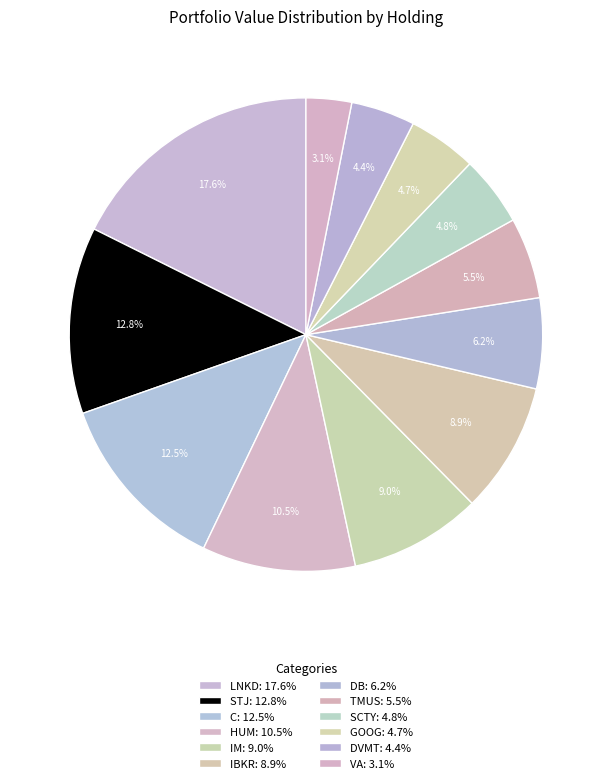

How many slices are in this pie chart?

12